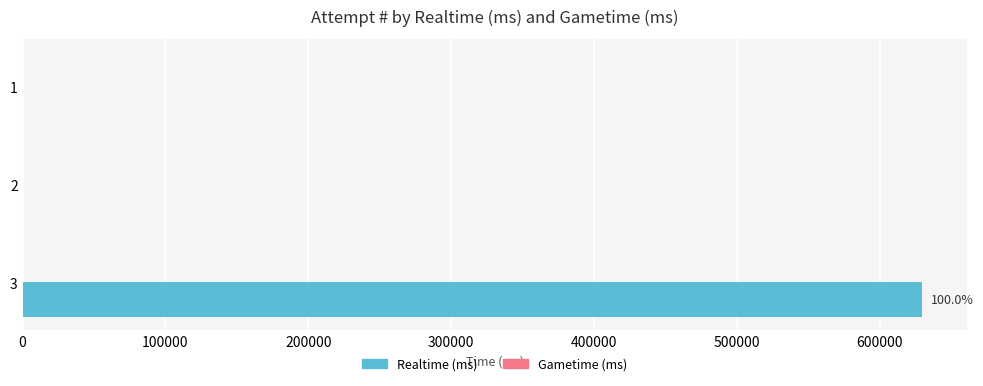

What is the greatest value displayed?

629356